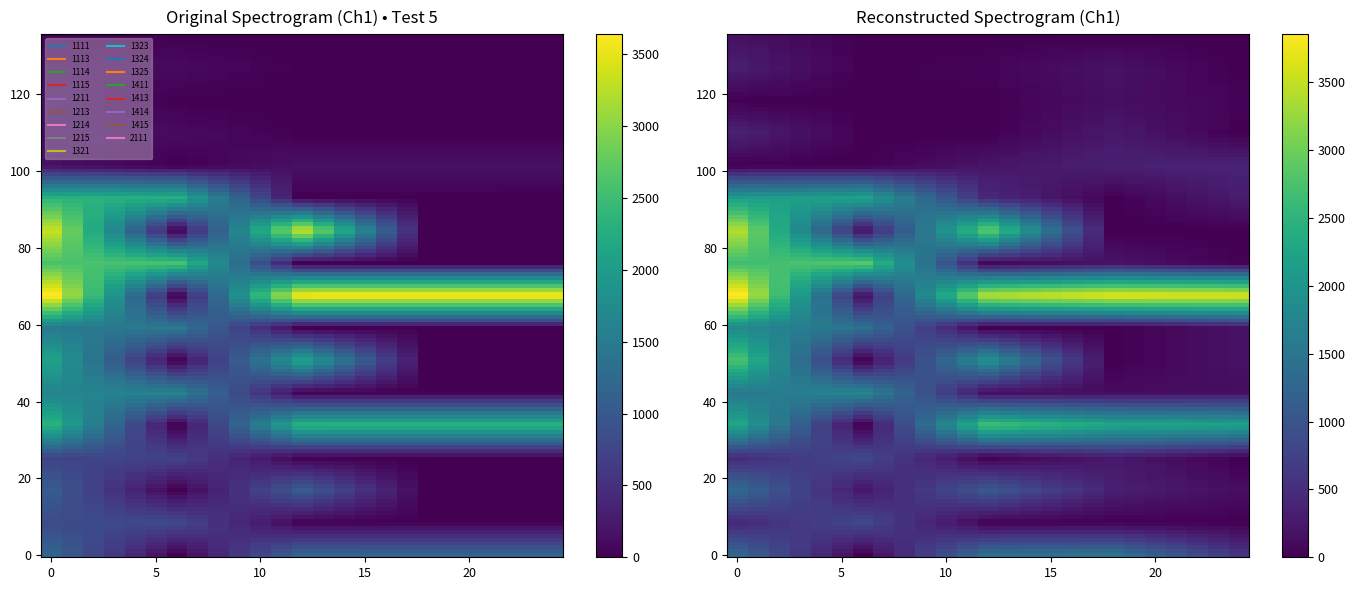

Count the 1113 values in the range 0 to 818.

4